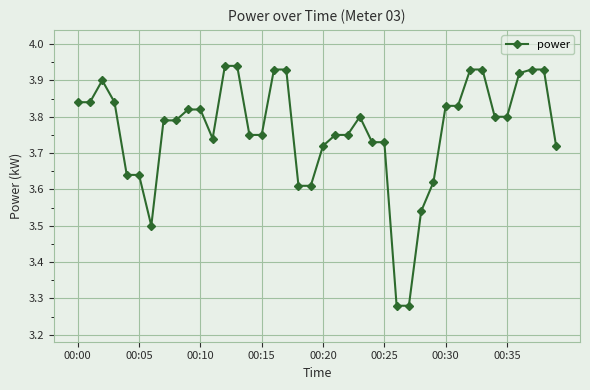

What is the difference between the maximum and minimum values?

0.7